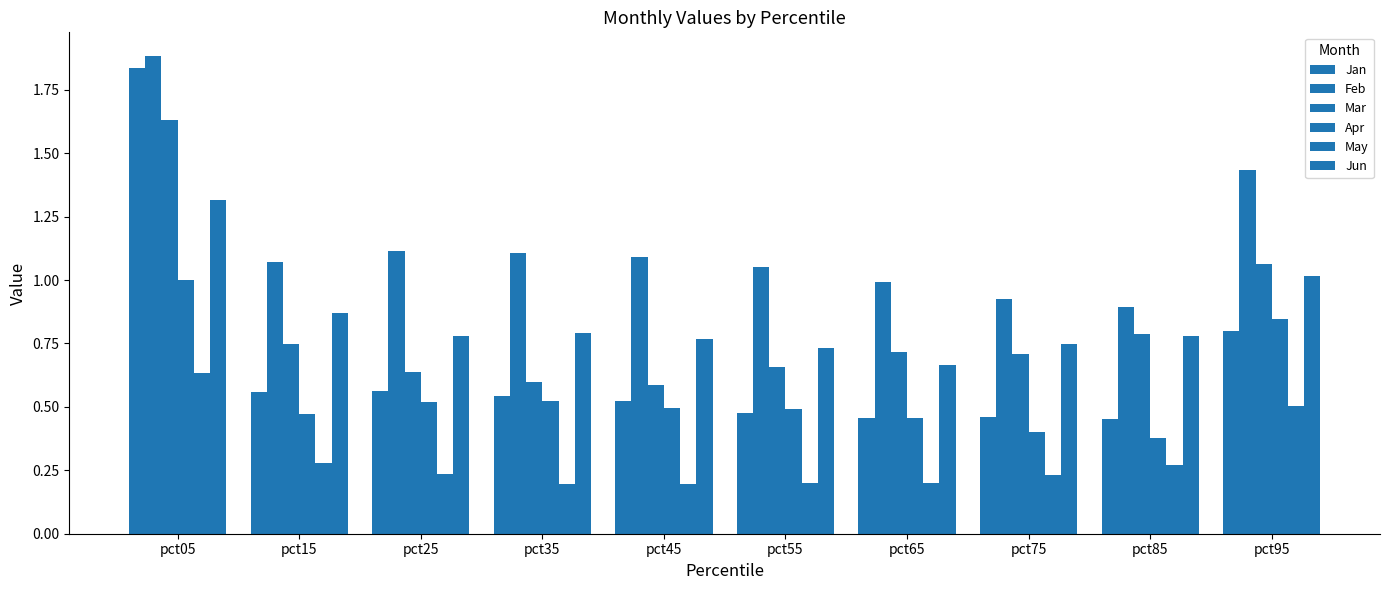

What is the difference between the maximum and minimum values in the Apr series?

0.6